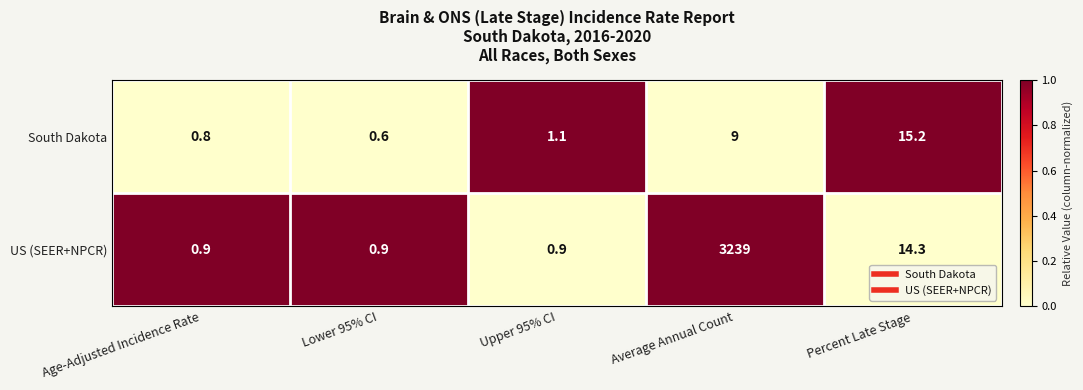

What is the difference between the highest and lowest values at Lower 95% CI?

0.3